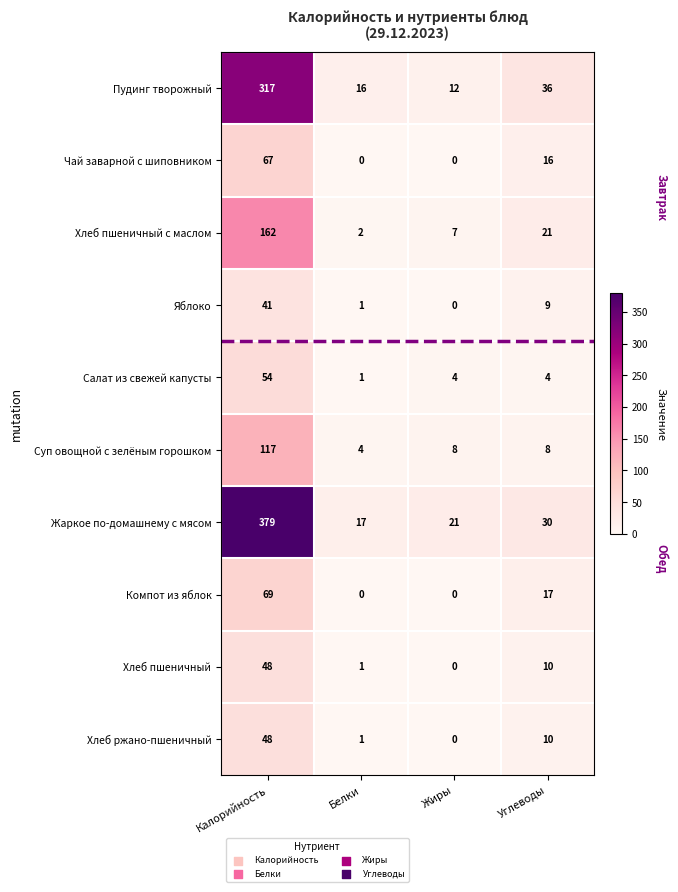

What is the sum of all Хлеб ржано-пшеничный values?

59